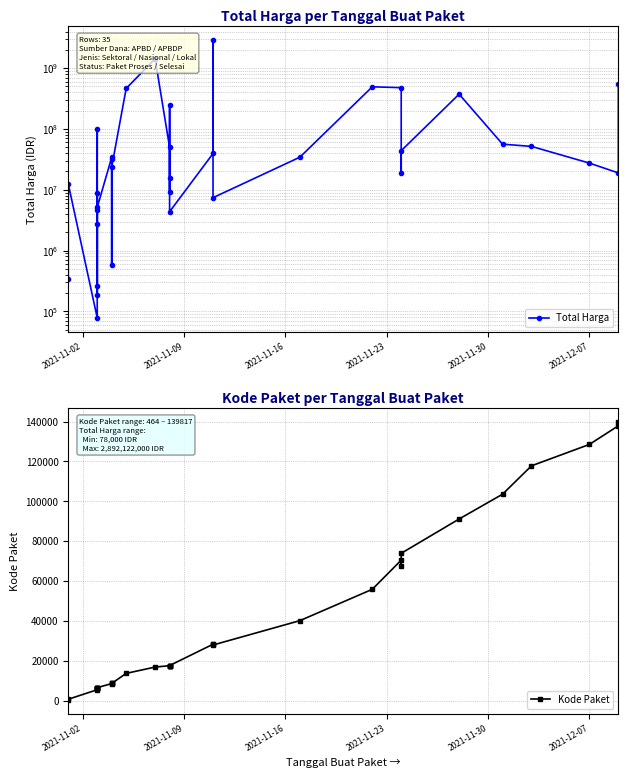

How many data points in Total Harga are less than 27412000?

17